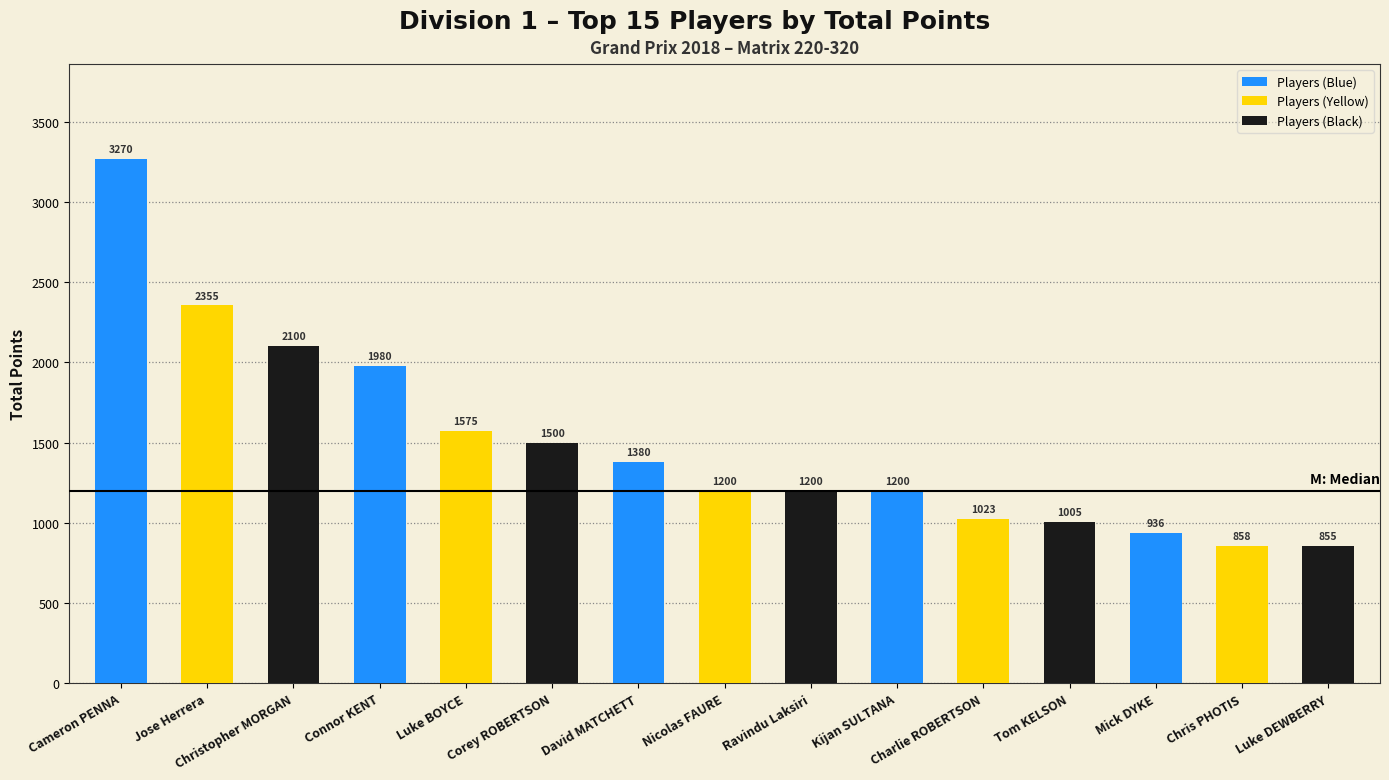

What is the change in value from Christopher MORGAN to Mick DYKE?

-1164